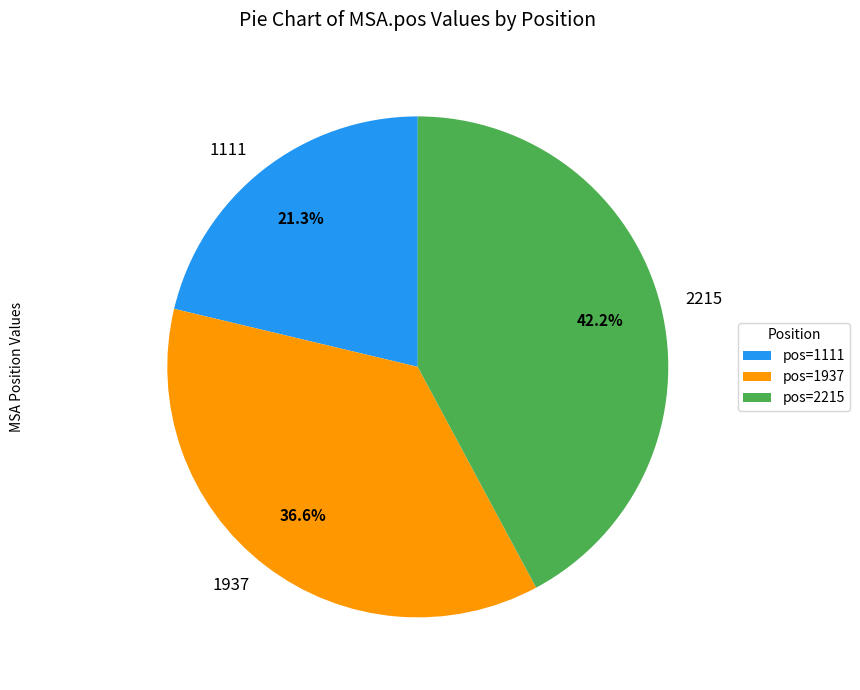

What is the largest slice in the pie chart?

2215